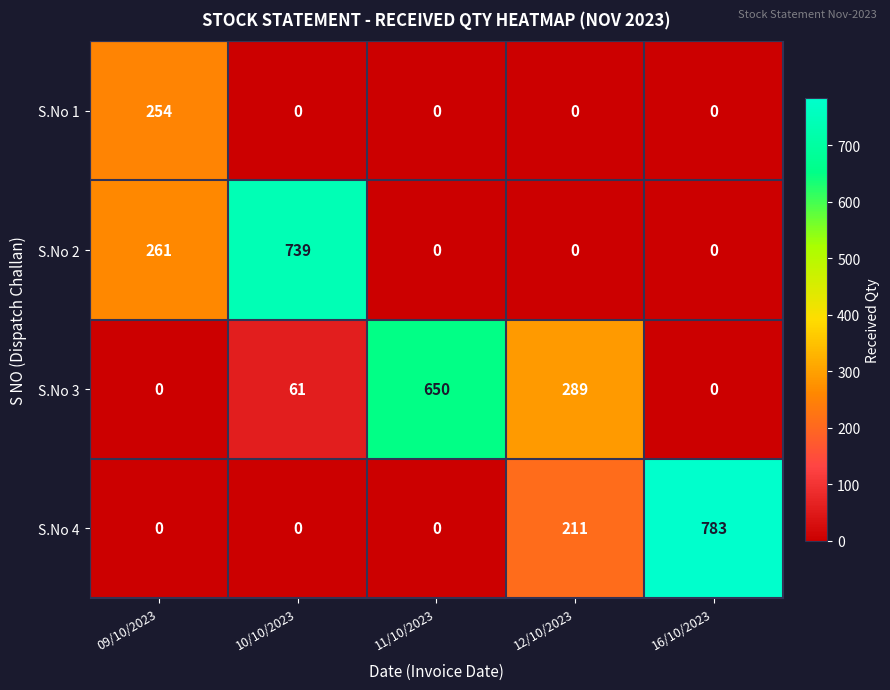

What is the spread (max minus min) of values at 11/10/2023?

650